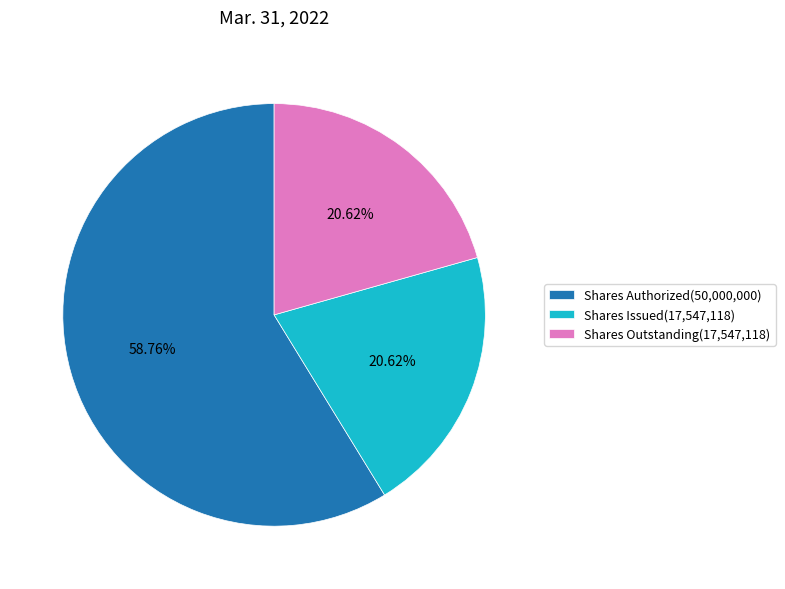

The Shares Issued slice represents 21% of the pie. True or false?

True